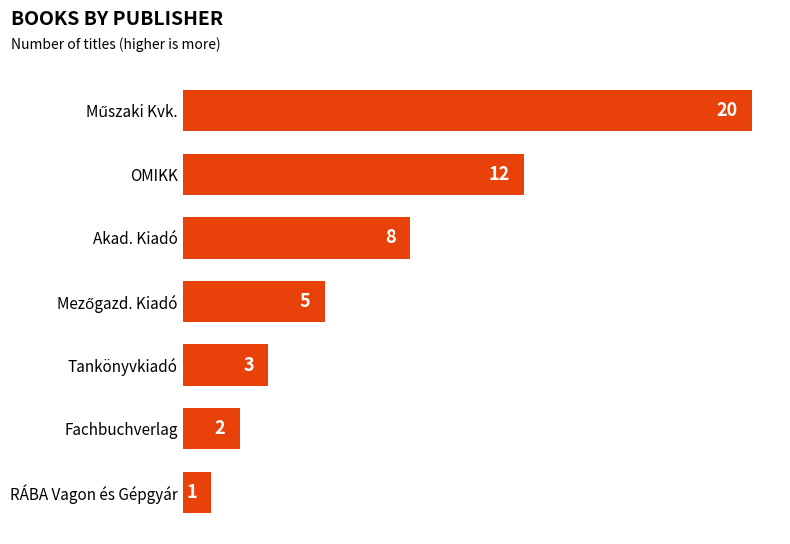

What is the difference between the maximum and minimum values?

19